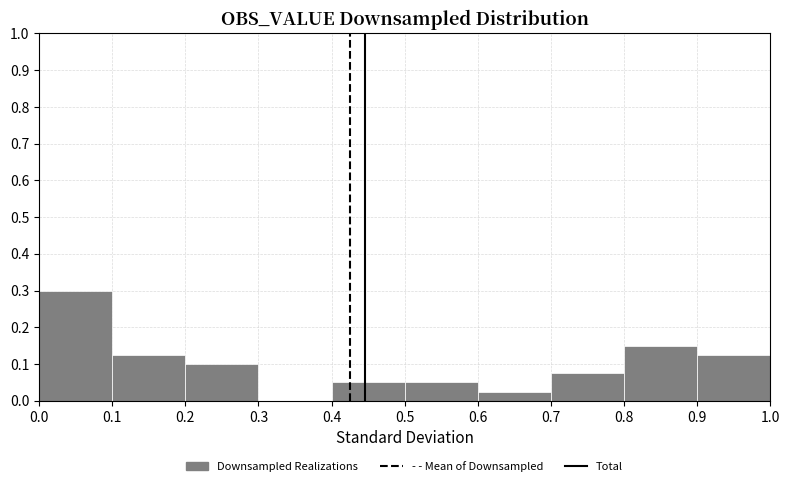

Which range on the x-axis has the tallest bar?

0.0 to 0.1